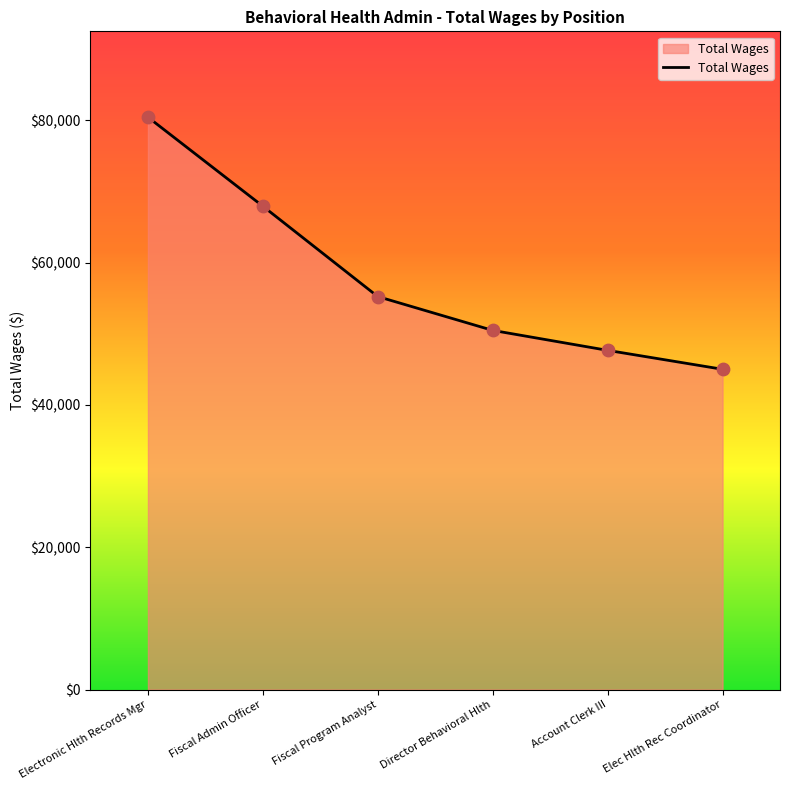

Which has a higher value, Electronic Hlth Records Mgr or Fiscal Admin Officer?

Electronic Hlth Records Mgr